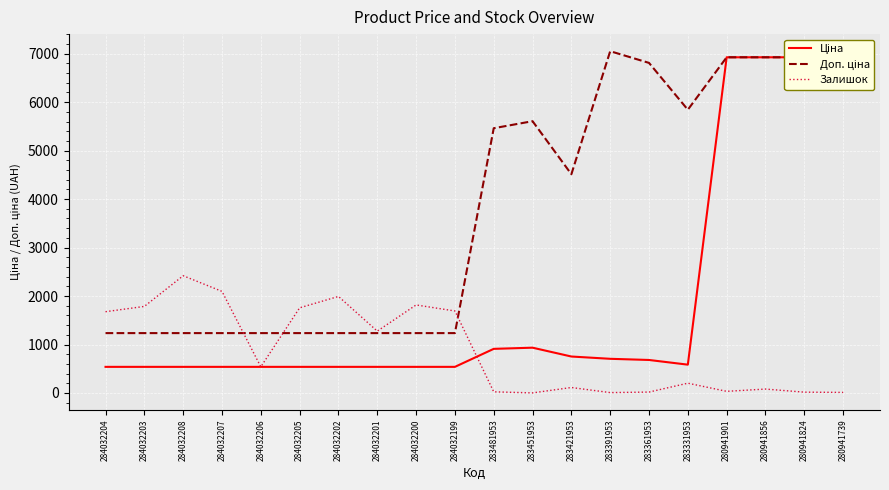

What is the total value across all series at 280941901?

13885.3